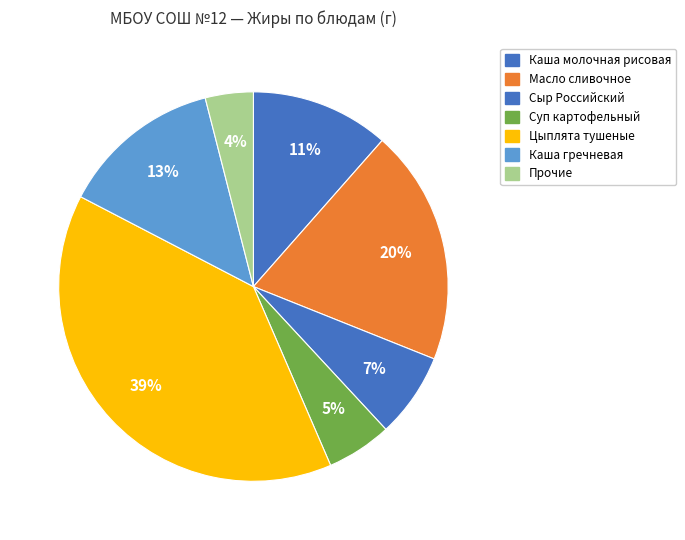

How many segments does this pie chart have?

7